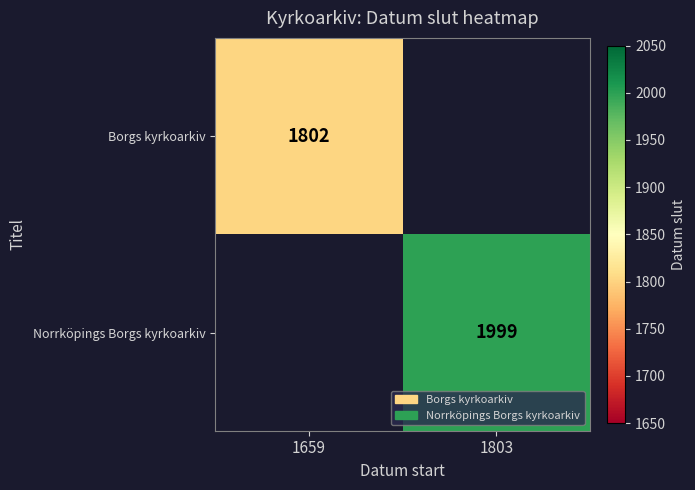

The value of Norrköpings Borgs kyrkoarkiv at 1803 is 1999. True or false?

True